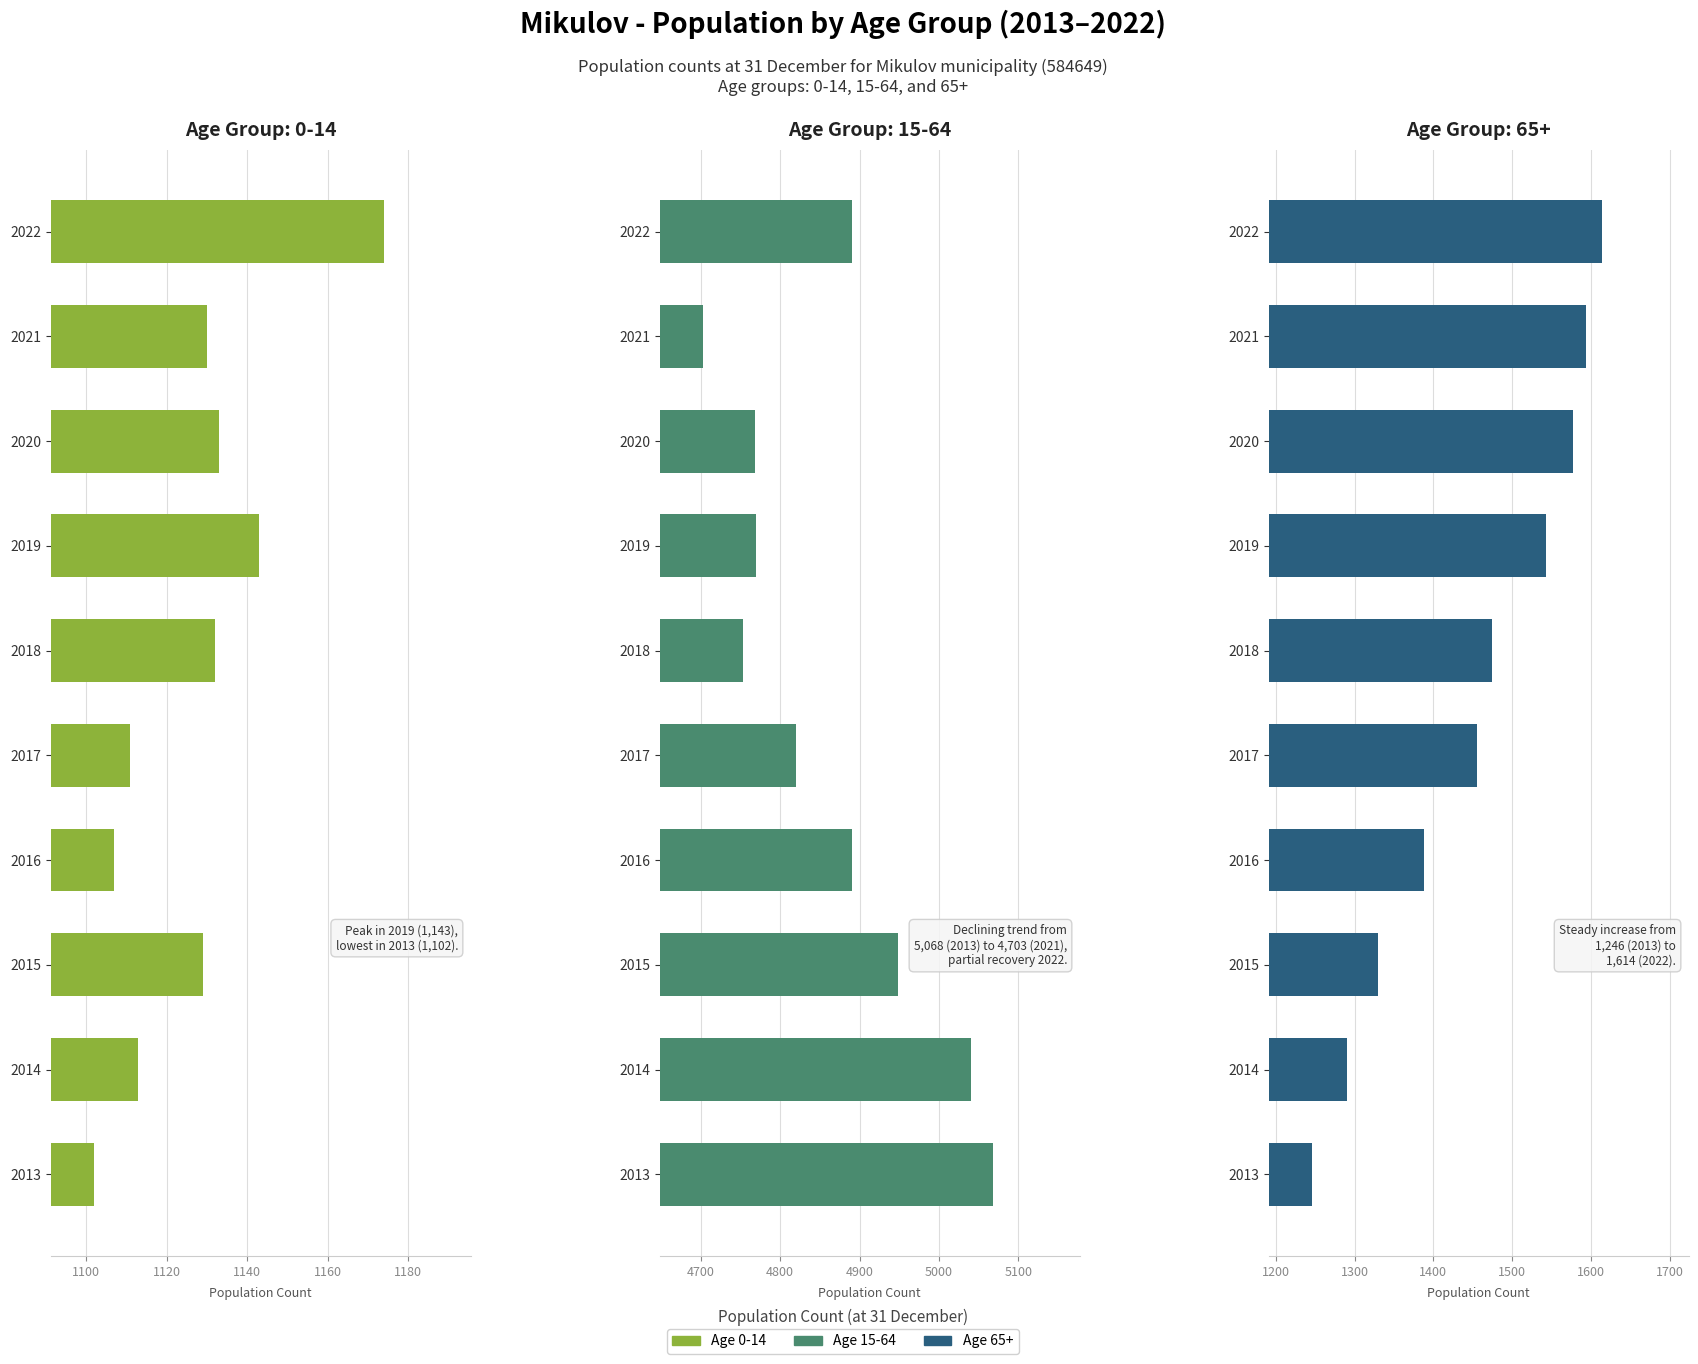

Reading right to left, what are all the values shown in this chart?

0-14: 2022=1174	2021=1130	2020=1133	2019=1143	2018=1132	2017=1111	2016=1107	2015=1129	2014=1113	2013=1102
15-64: 2022=4891	2021=4703	2020=4768	2019=4769	2018=4753	2017=4820	2016=4891	2015=4949	2014=5040	2013=5068
65+: 2022=1614	2021=1594	2020=1578	2019=1543	2018=1474	2017=1456	2016=1388	2015=1329	2014=1290	2013=1246